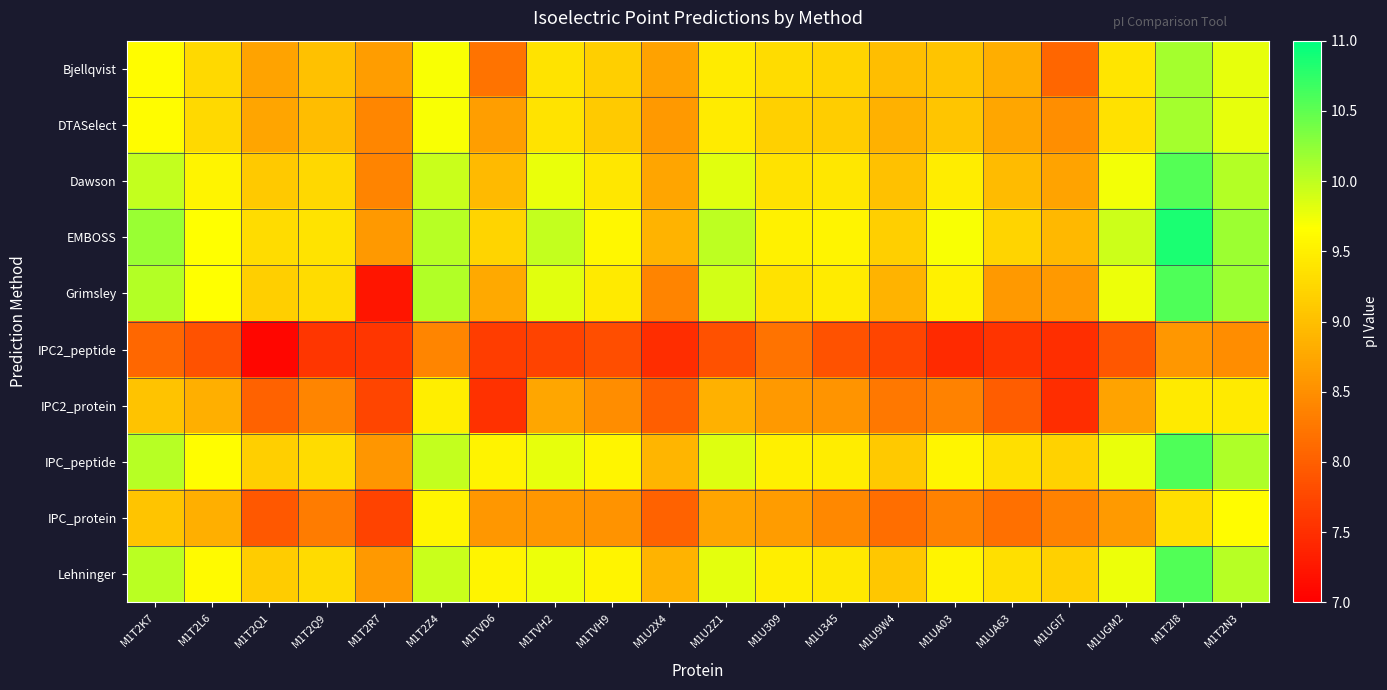

What is the minimum value shown in the chart?

7.1